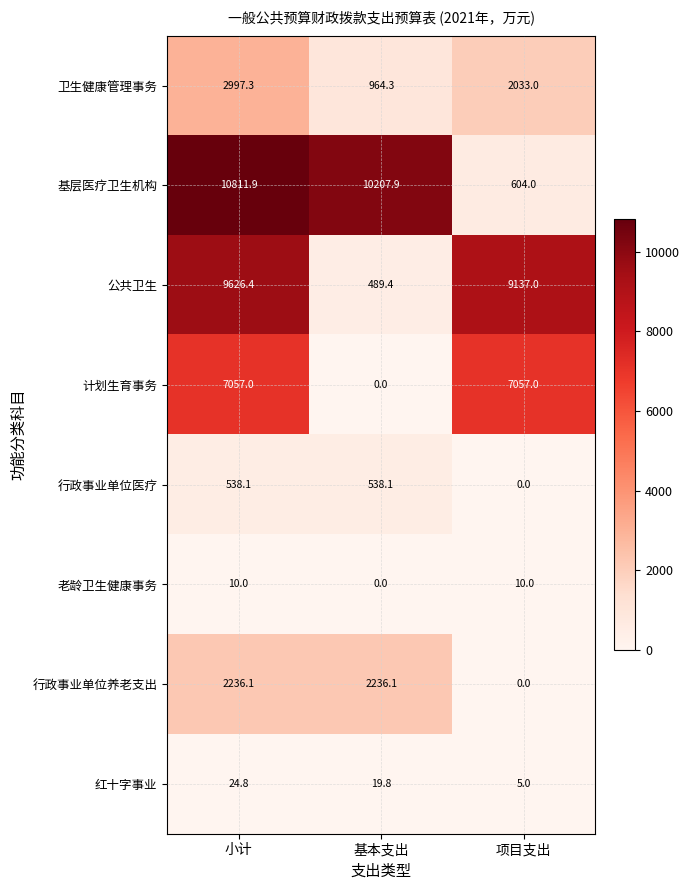

Which series has the largest range (max minus min)?

基层医疗卫生机构